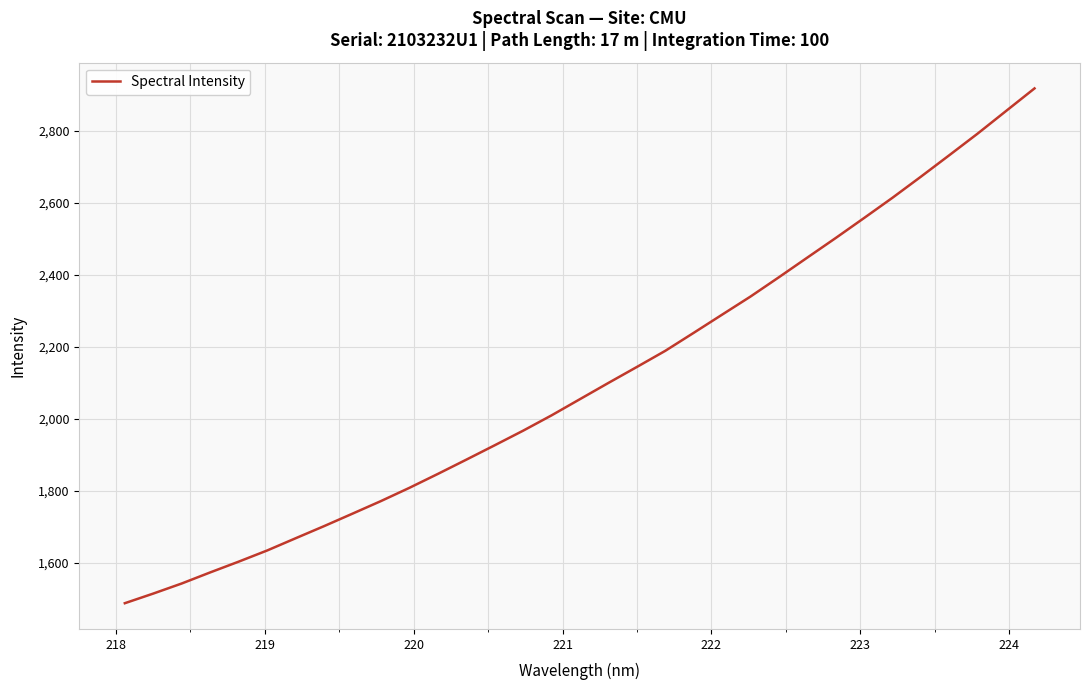

What is the difference between the maximum and minimum values?

1431.3